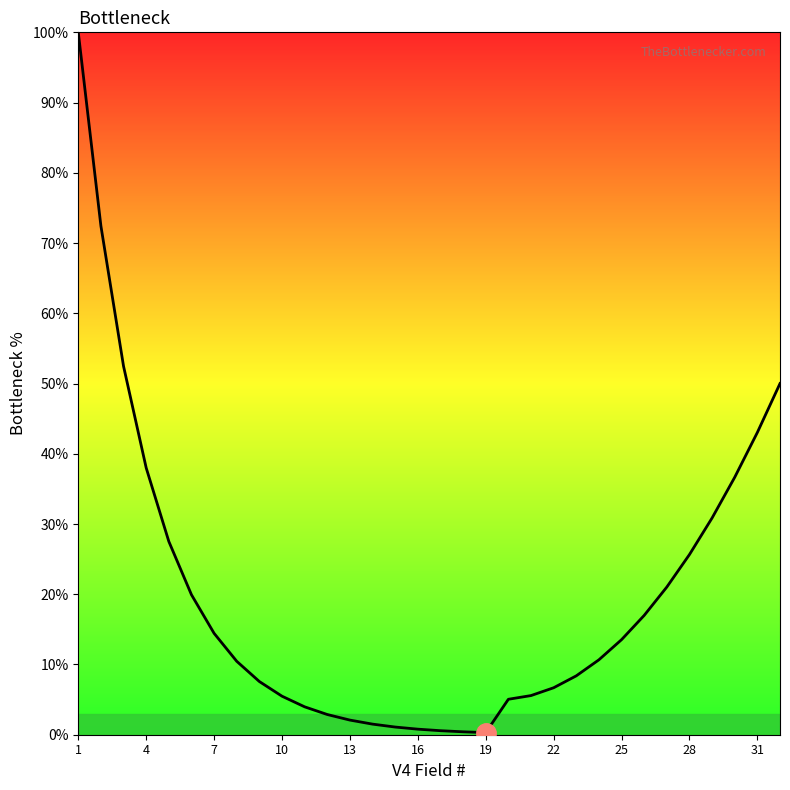

What is the greatest value displayed?

100.0